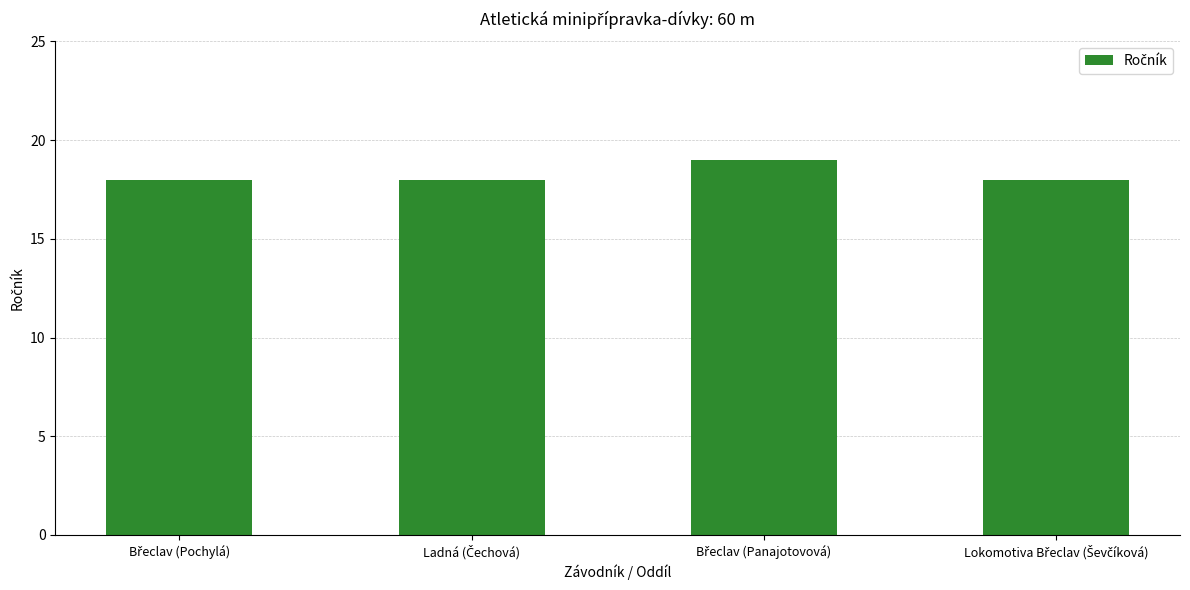

Reading left to right, transcribe all the data shown in this chart.

18	18	19	18